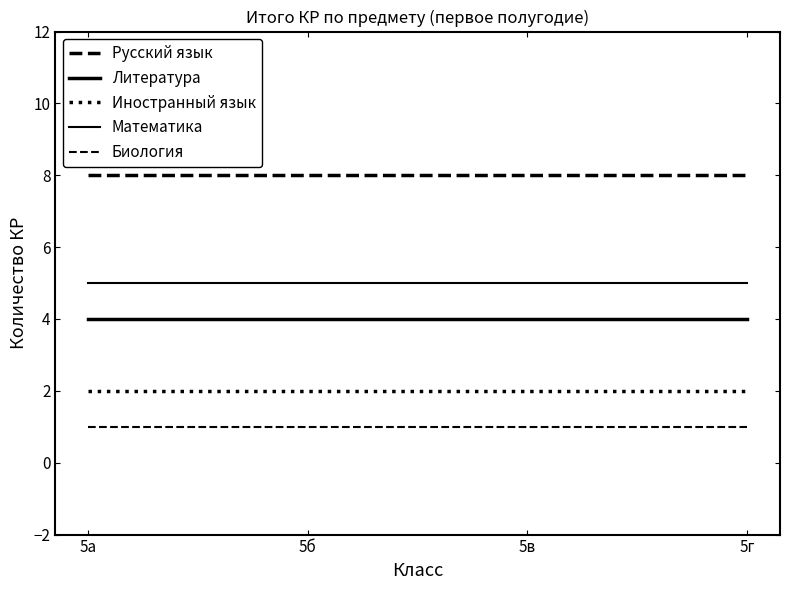

Between 5в and 5г, which series saw the biggest shift?

Русский язык